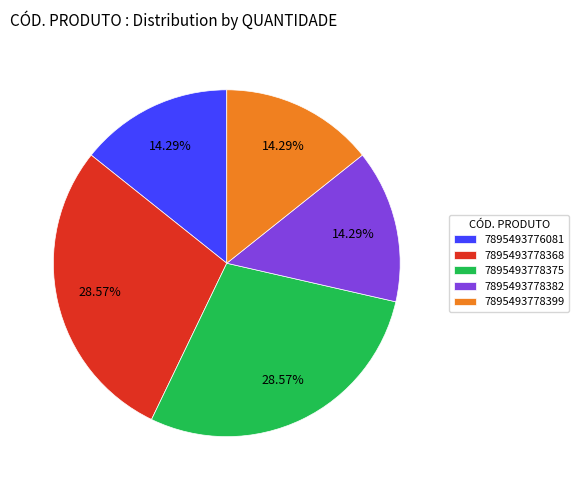

Do 7895493778399 and 7895493778368 together represent more than half of the pie?

No